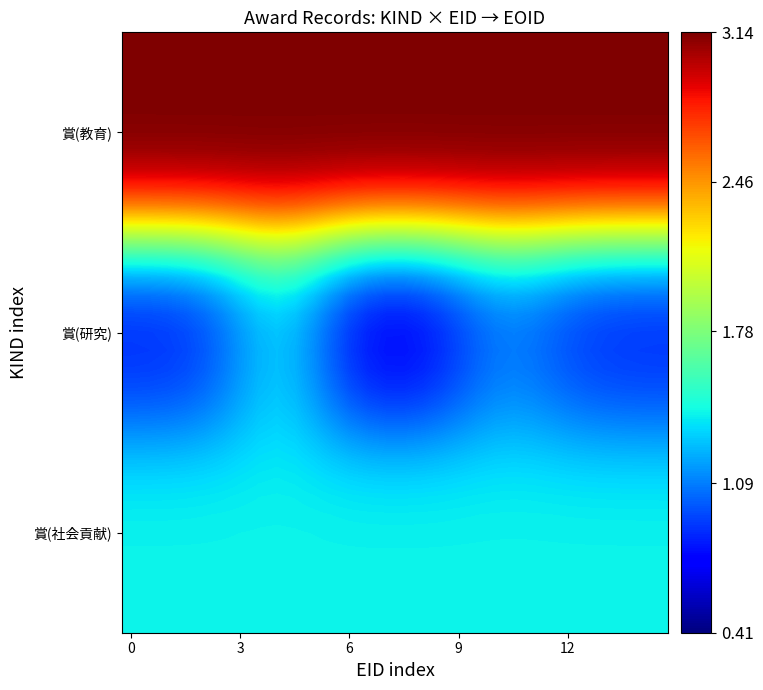

At how many categories does at least one series exceed 3?

30